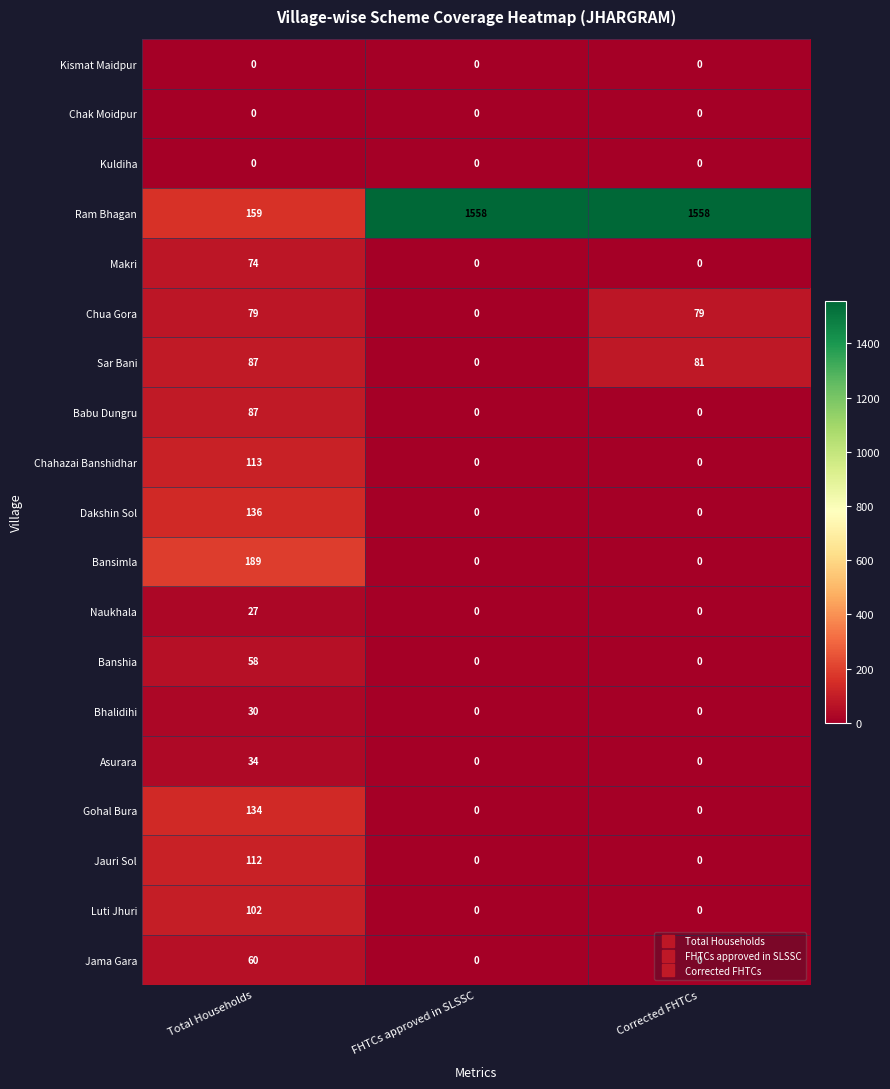

What is the average value of the Jauri Sol series?

37